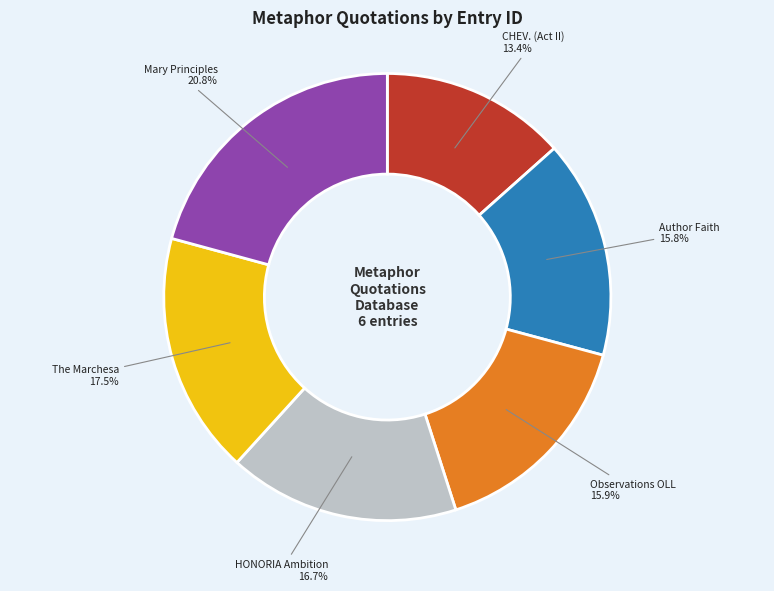

Is there a majority slice in this chart?

No